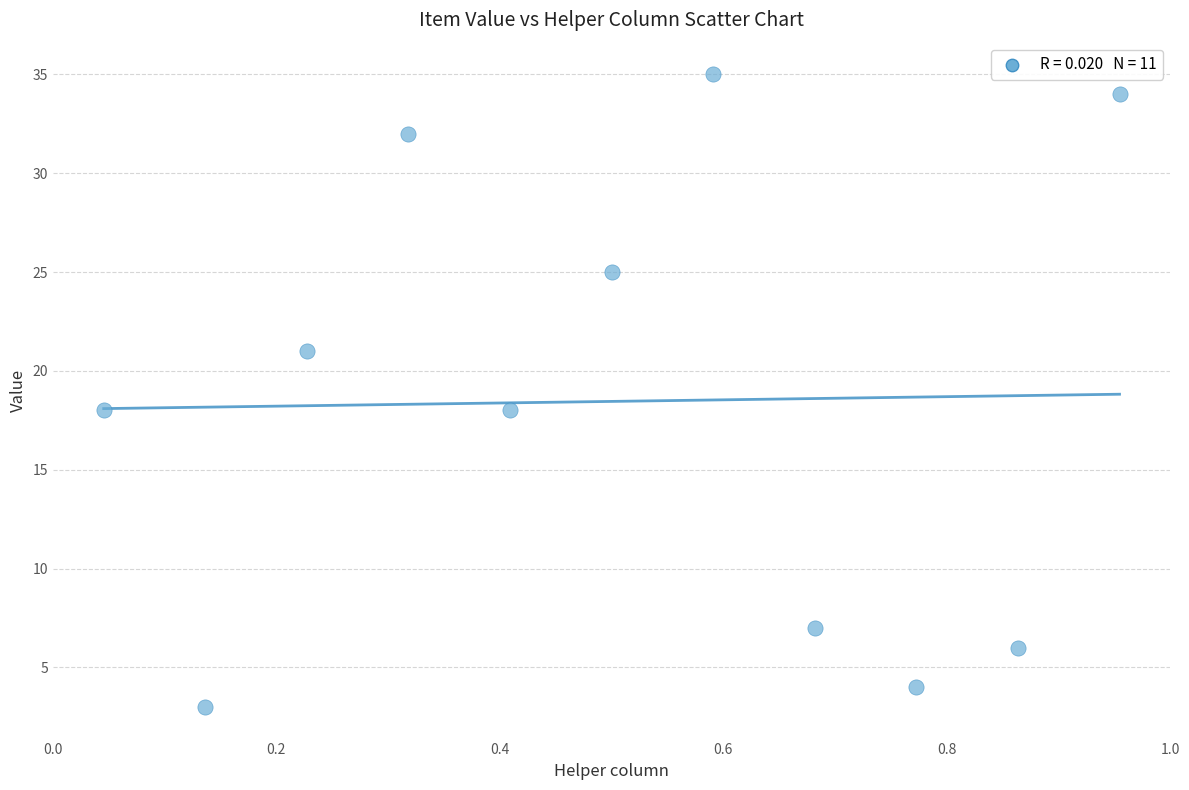

What is the range of Y values (max minus min)?

32